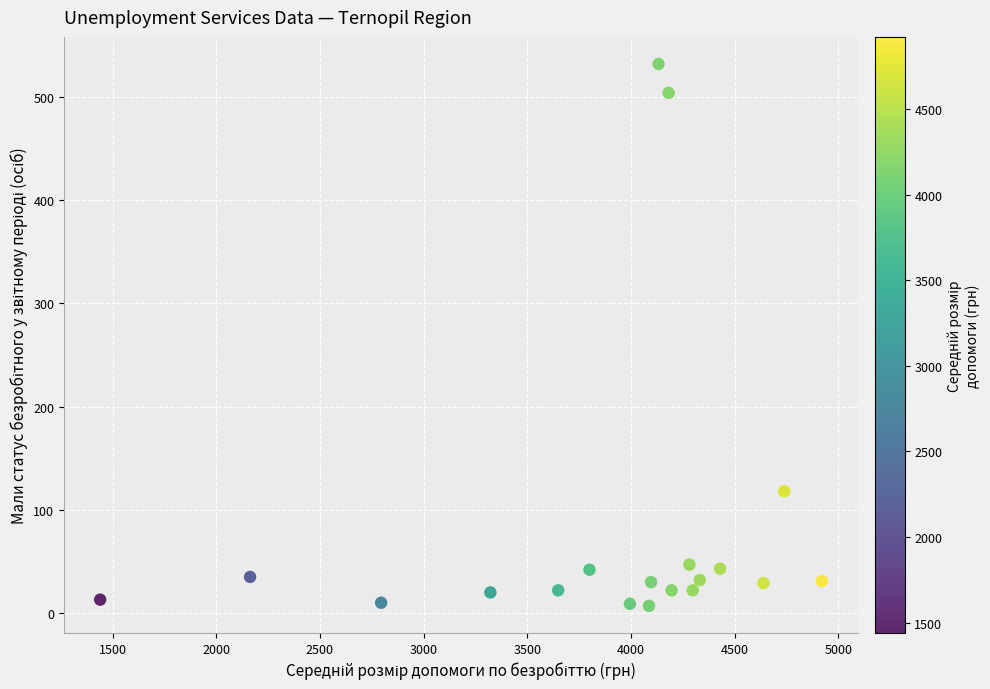

What is the range of Y values (max minus min)?

525